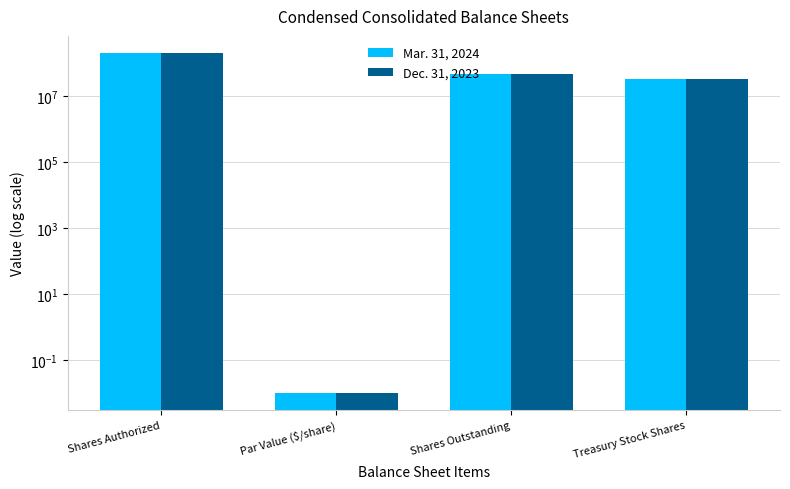

How many values in the Mar. 31, 2024 series are below 45139571?

2